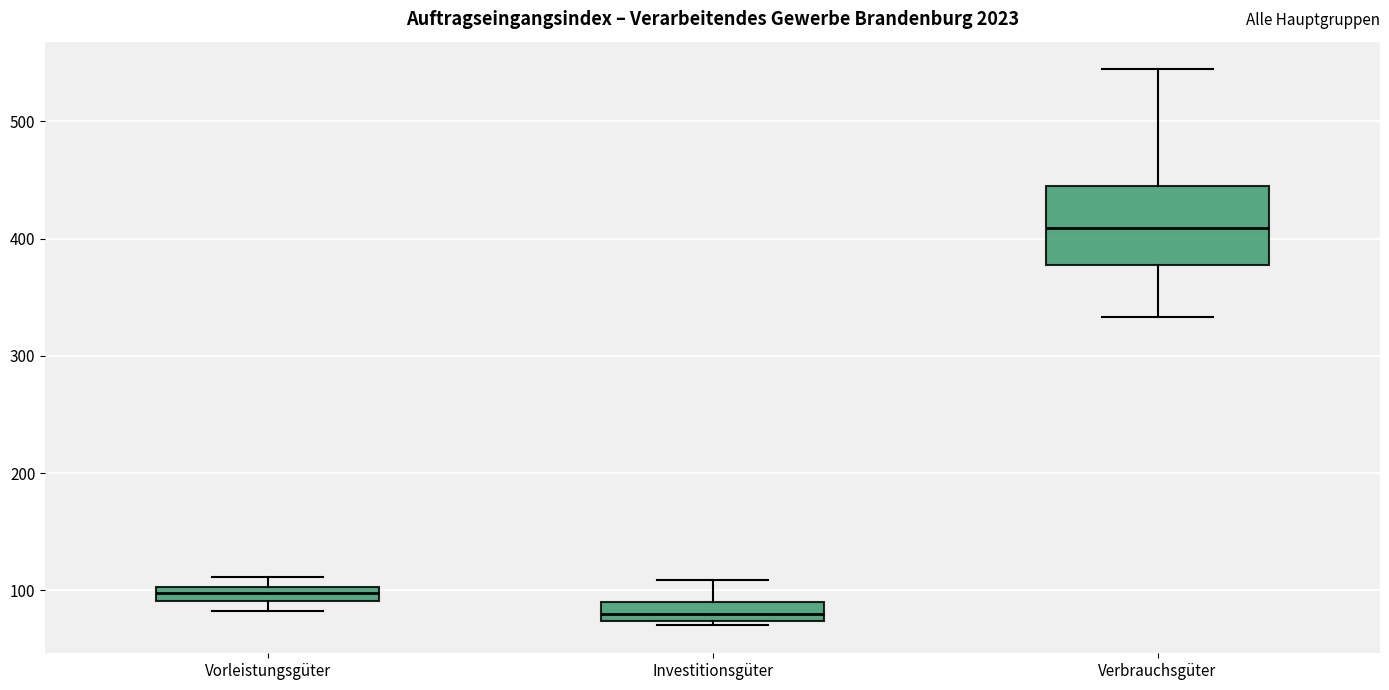

Where is the upper edge of the box for Vorleistungsgüter on the y-axis? The values are not printed on the chart, so give them approximately, as read against the axis.

100